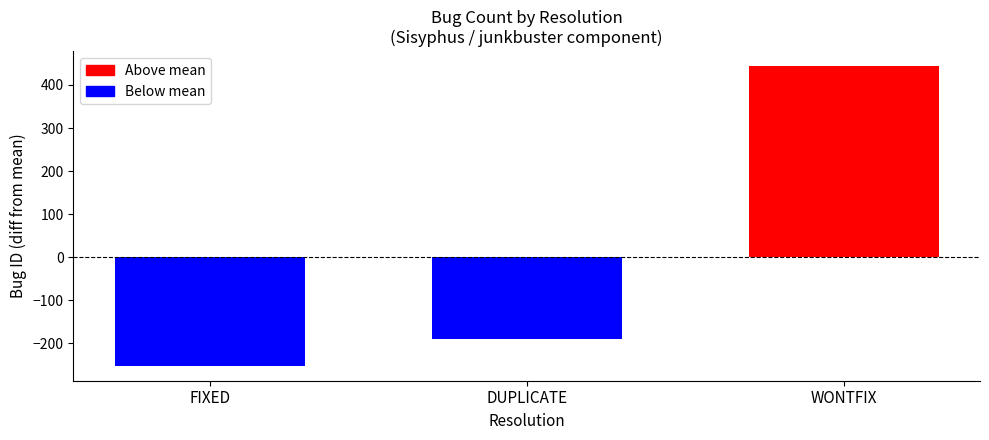

What is the maximum value shown in the chart?

443.7